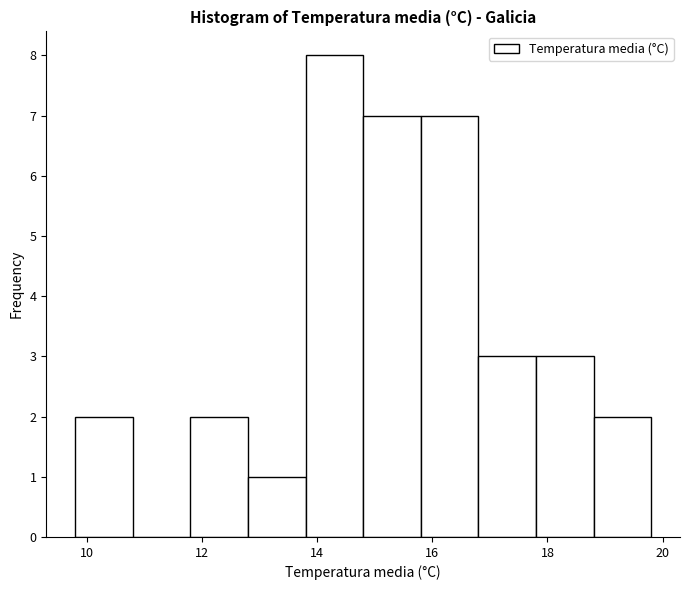

Reading left to right, list every bar in this chart as the range it spans on the x-axis followed by its height. The values are not printed on the chart, so give them approximately, as read against the axis.

9.8 to 10.8: 2
10.8 to 11.8: 0
11.8 to 12.8: 2
12.8 to 13.8: 1
13.8 to 14.8: 8
14.8 to 15.8: 7
15.8 to 16.8: 7
16.8 to 17.8: 3
17.8 to 18.8: 3
18.8 to 19.8: 2